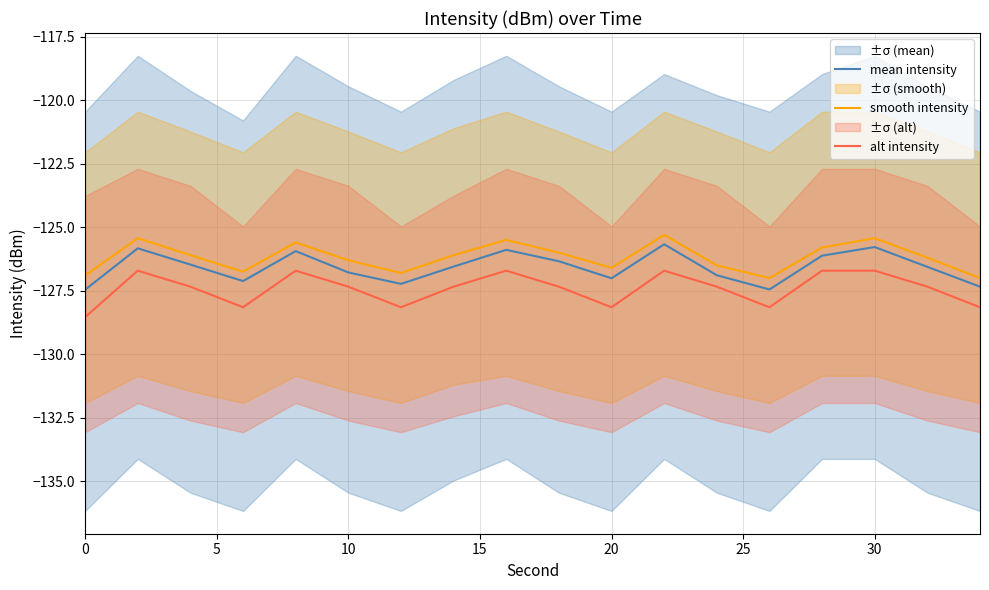

What is the minimum value for mean intensity?

-127.5